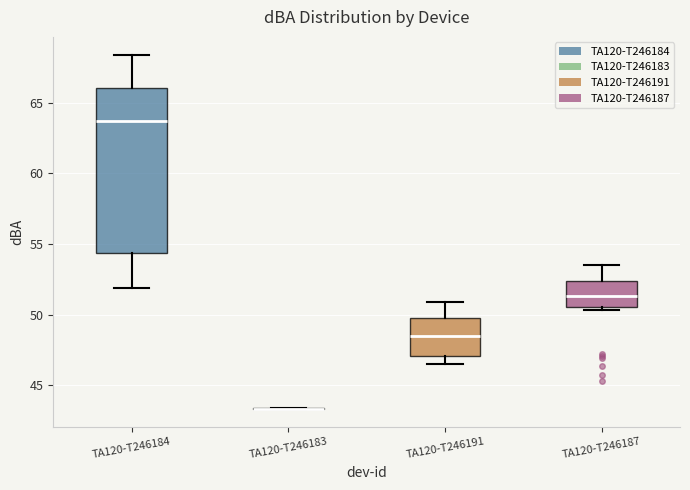

Which box is the tallest, from its lower edge to its upper edge?

TA120-T246184